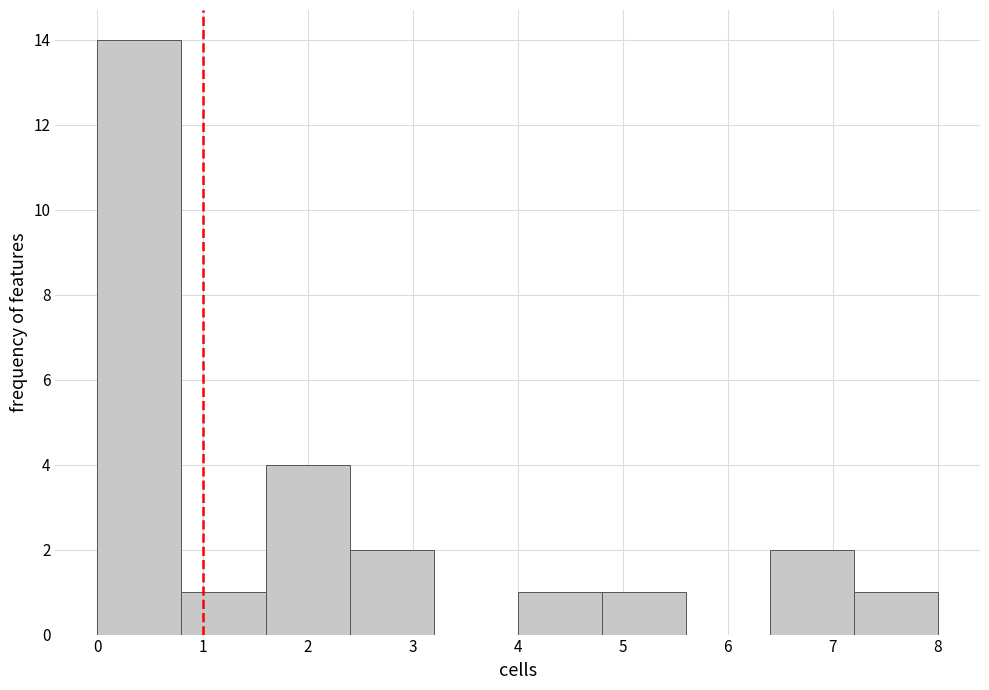

How tall is the bar that spans 7.2 to 8.0 on the x-axis? The values are not printed on the chart, so give them approximately, as read against the axis.

1